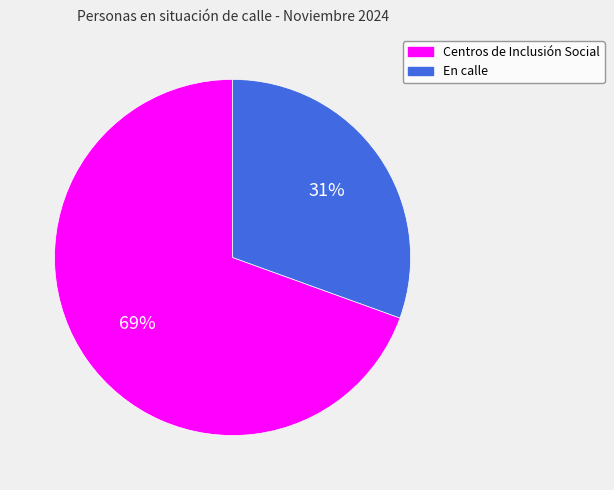

What is the majority slice?

Centros de Inclusión Social